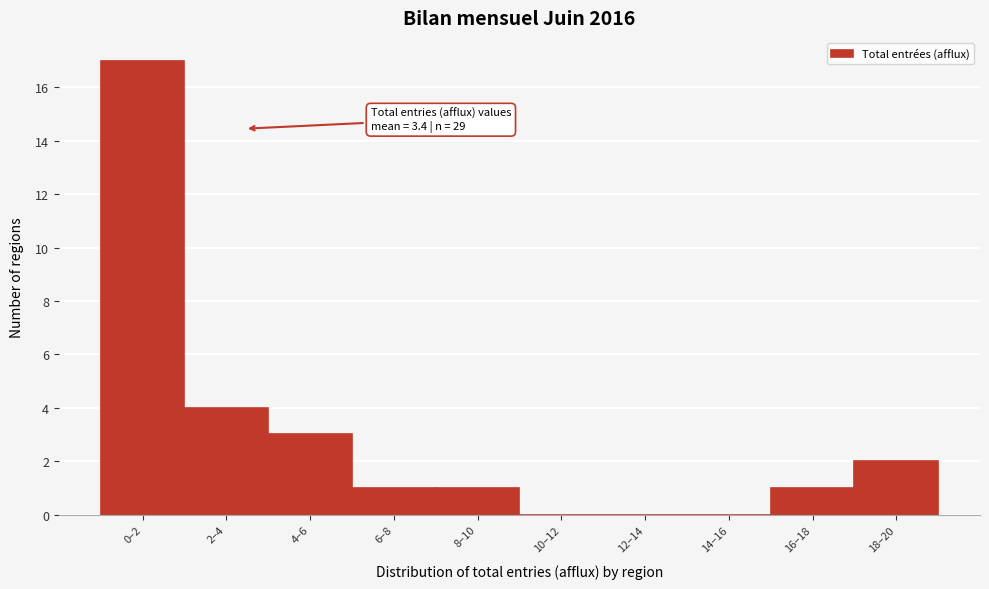

Reading left to right, what are all the values shown in this chart?

0–2=17	2–4=4	4–6=3	6–8=1	8–10=1	10–12=0	12–14=0	14–16=0	16–18=1	18–20=2